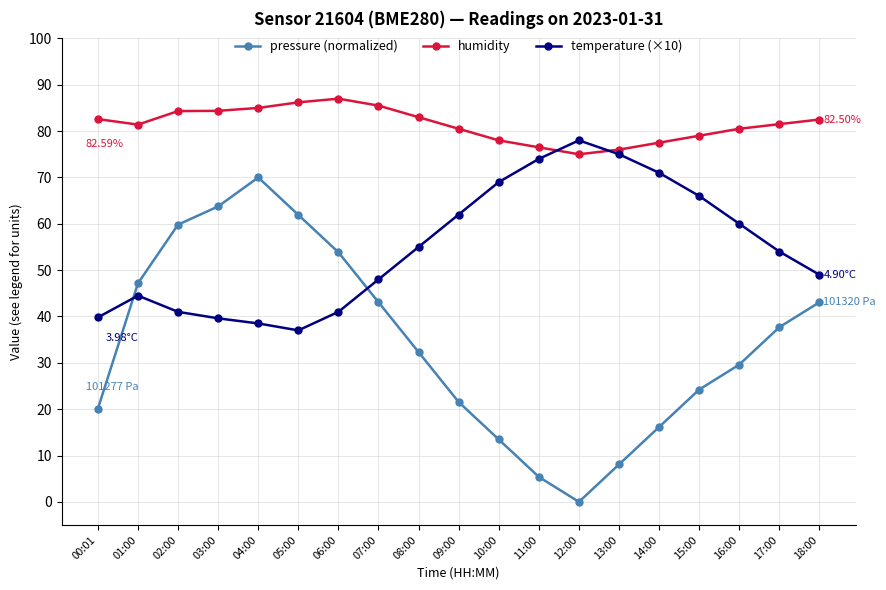

Which category has the lowest value in the humidity series?

12:00